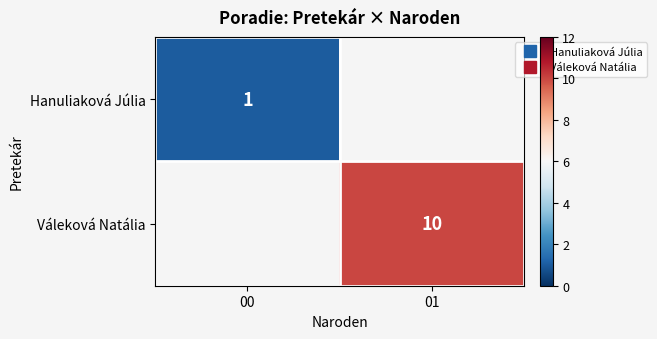

What value does the Váleková Natália series have at 01?

10.0